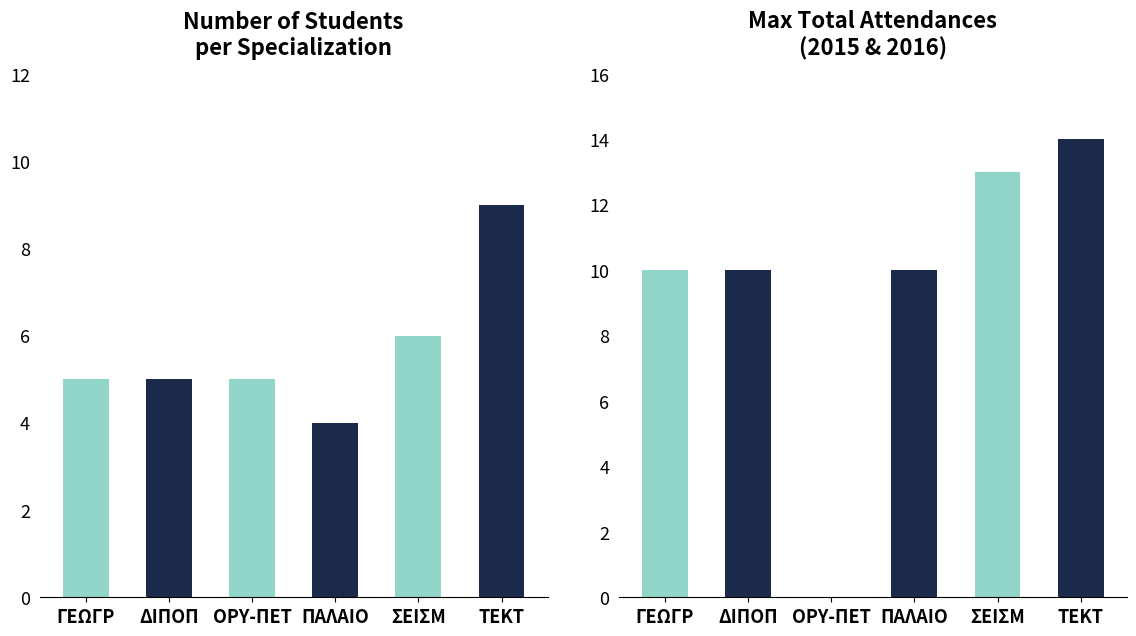

How many Number of students values are between 5 and 6?

4